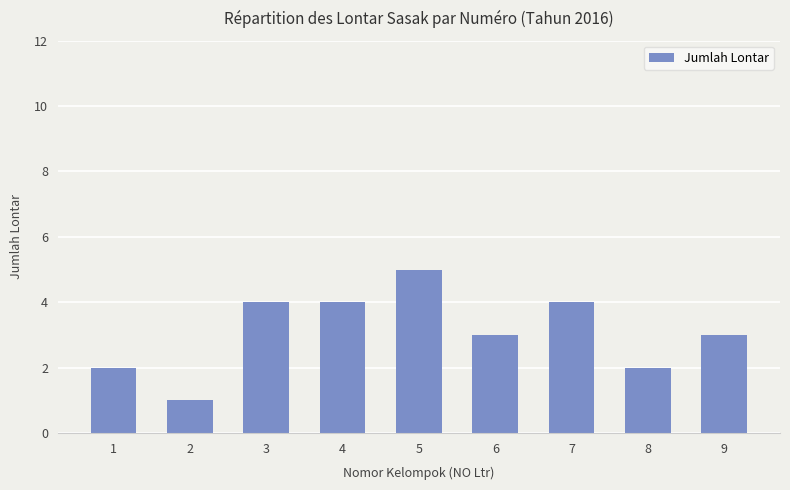

Reading left to right, transcribe all the data shown in this chart.

2	1	4	4	5	3	4	2	3